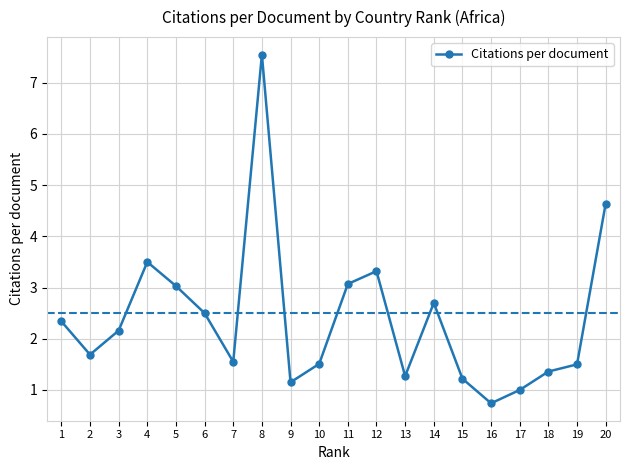

How many series are shown in this chart?

1